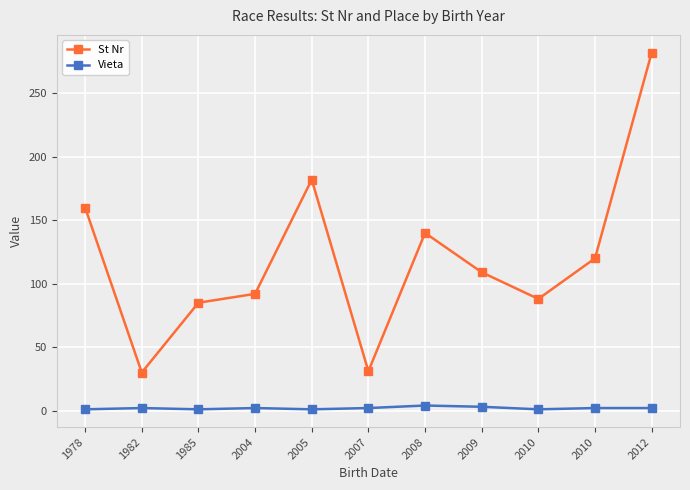

List the series in order of their peak value, lowest first.

Vieta, St Nr